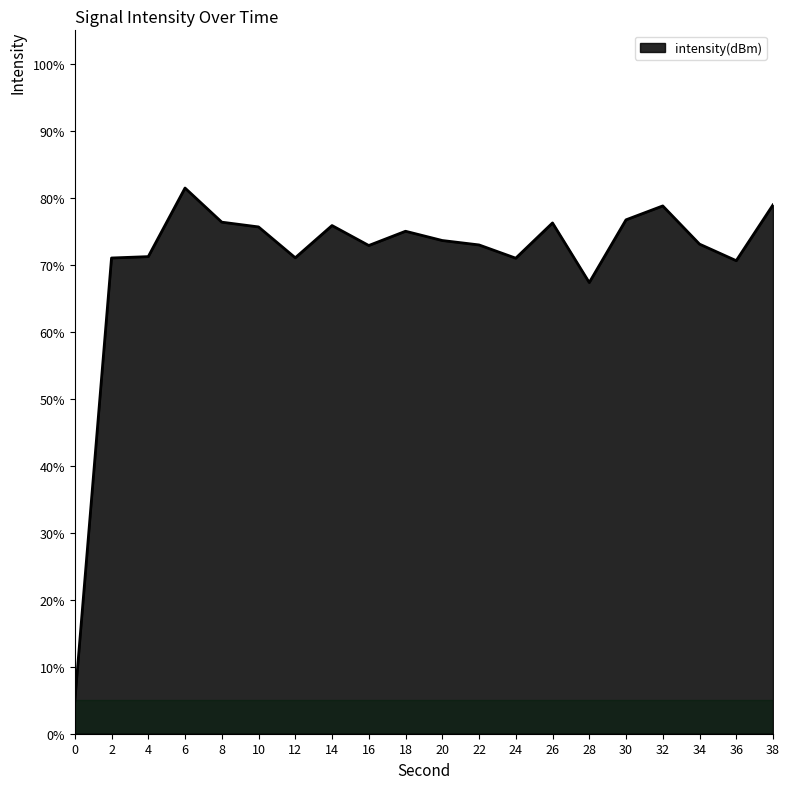

The value at 22 is 116.5. True or false?

False